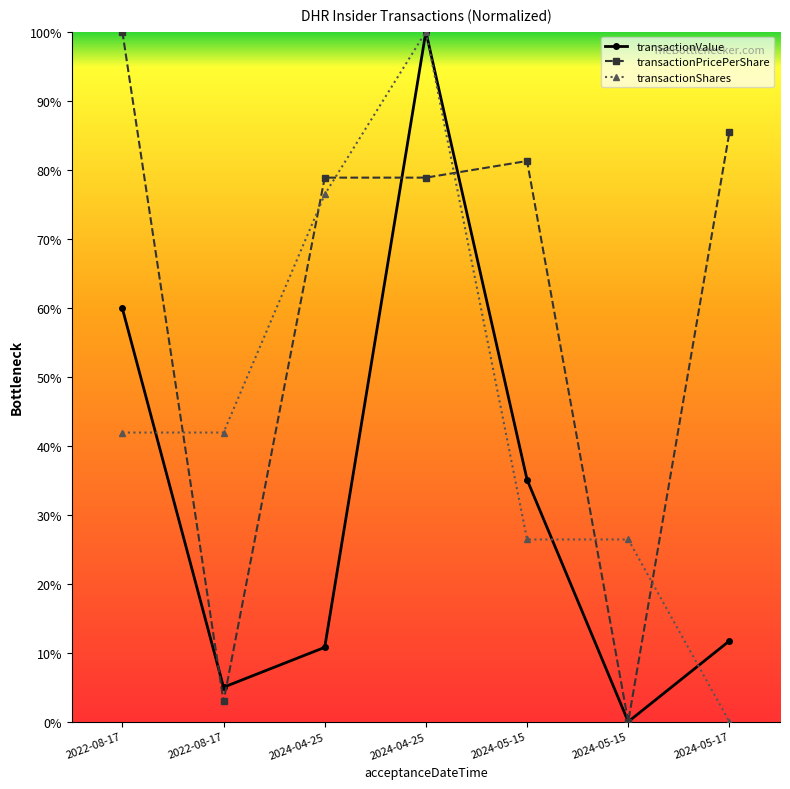

How many distinct data groups are displayed?

3